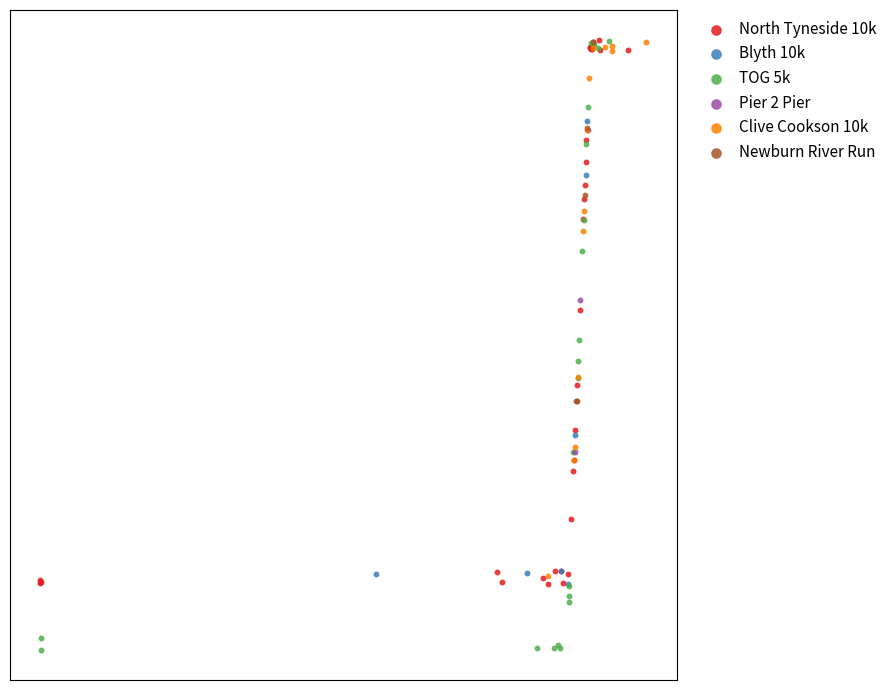

Which series reaches the minimum Y coordinate?

TOG 5k